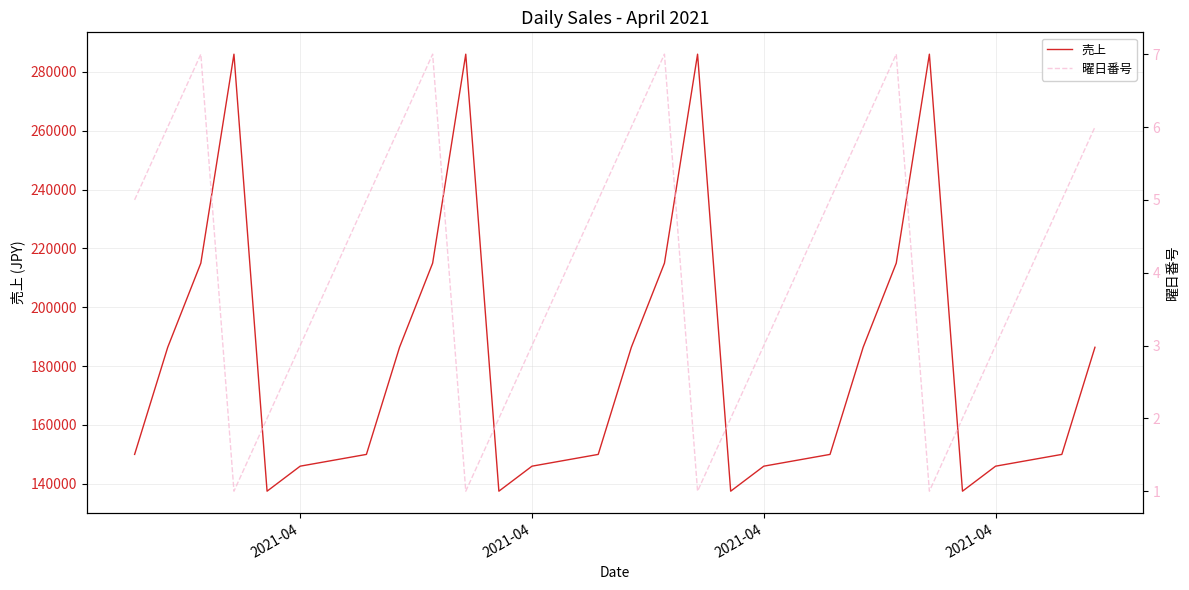

True or false: 売上 and 曜日番号 intersect in this chart.

False